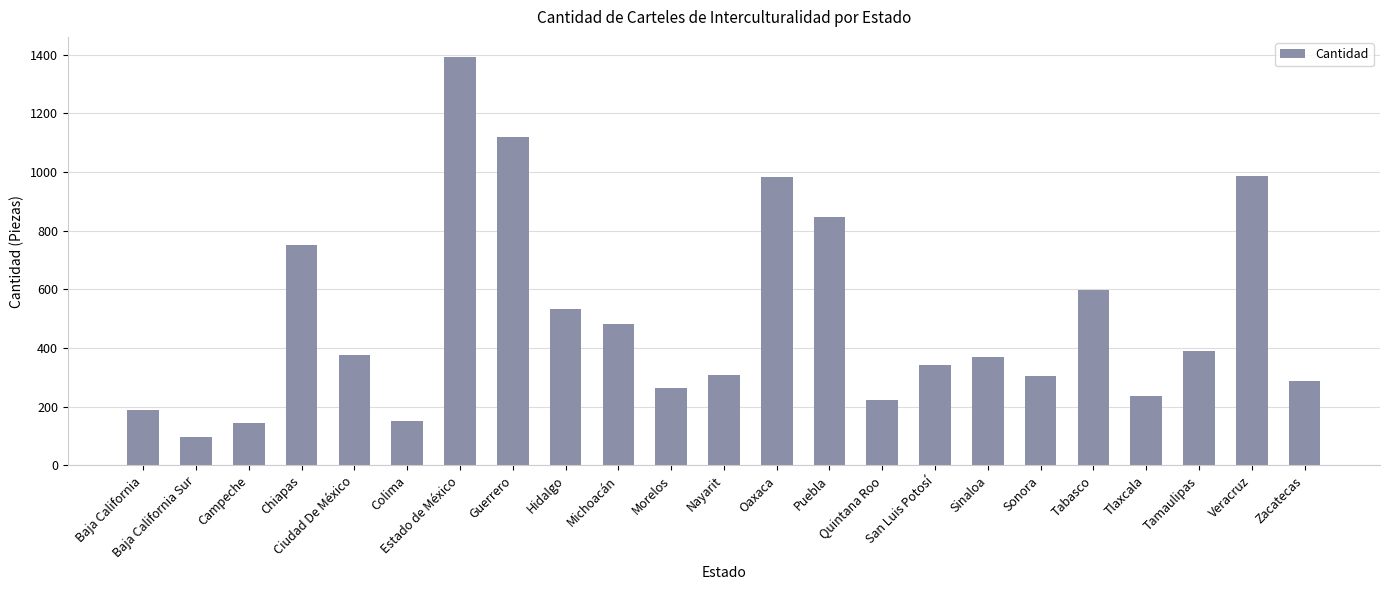

What is the average value?

495